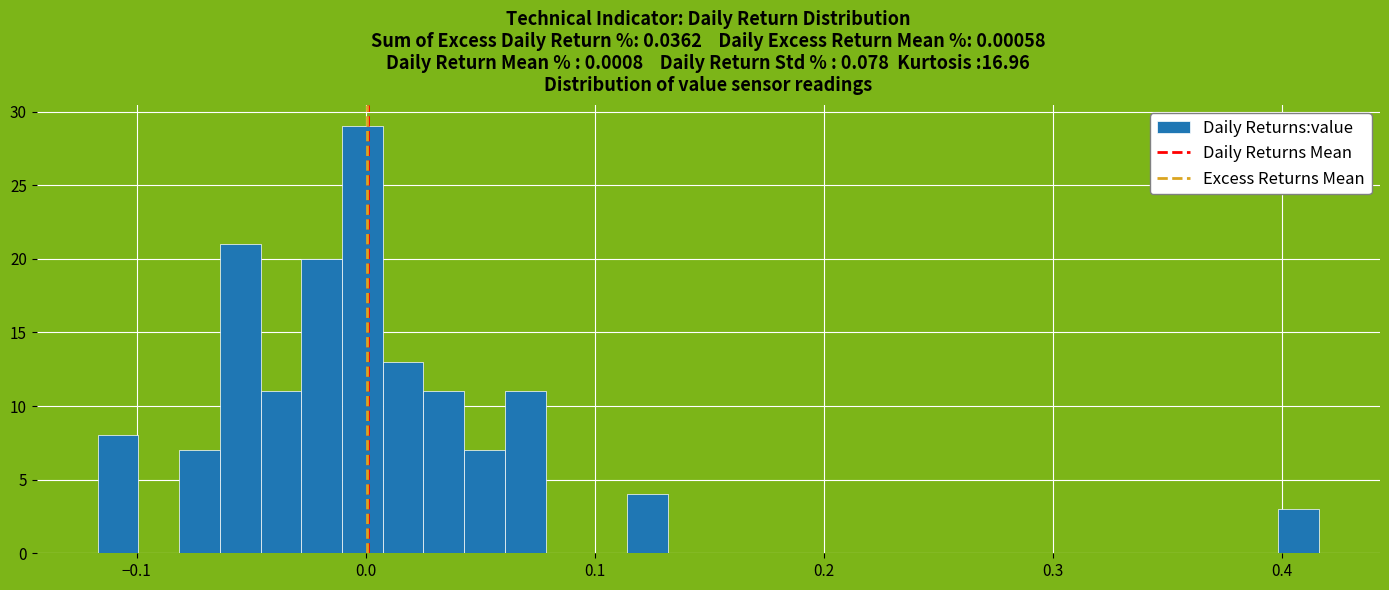

Read against the x-axis, roughly where is the centre of the tallest bar?

0.00